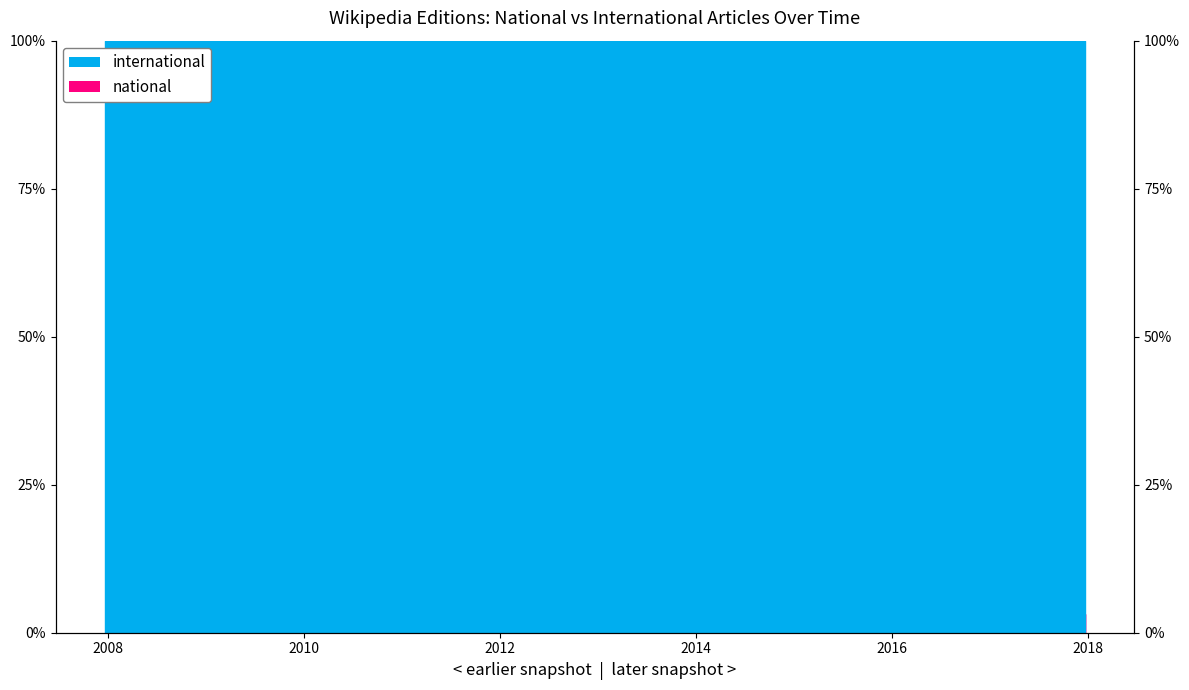

Reading left to right, transcribe all the data shown in this chart.

national: 0.0	0.0	0.0	0.0	0.0	0.0	0.0	0.0	0.0	0.0	0.0	0.0	0.0	0.0	0.0	0.0	0.0	0.0	0.0	0.0	0.0	0.0	0.0	0.0	0.0	0.0	0.0	0.0	0.0	0.0	0.0	0.0	0.0	0.0	0.0	0.0	0.0	0.0	0.0	3.2
international: 100.0	100.0	100.0	100.0	100.0	100.0	100.0	100.0	100.0	100.0	100.0	100.0	100.0	100.0	100.0	100.0	100.0	100.0	100.0	100.0	100.0	100.0	100.0	100.0	100.0	100.0	100.0	100.0	100.0	100.0	100.0	100.0	100.0	100.0	100.0	100.0	100.0	100.0	100.0	96.8